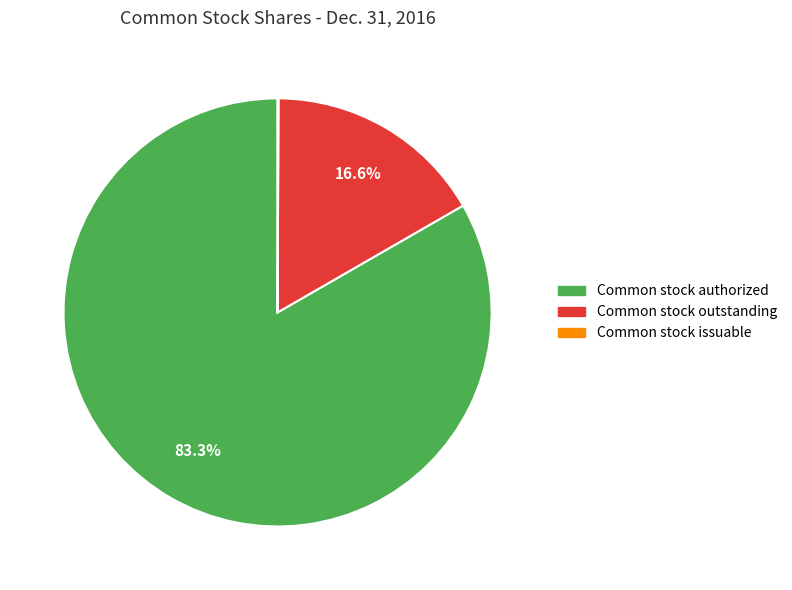

Is there a majority slice in this chart?

Yes